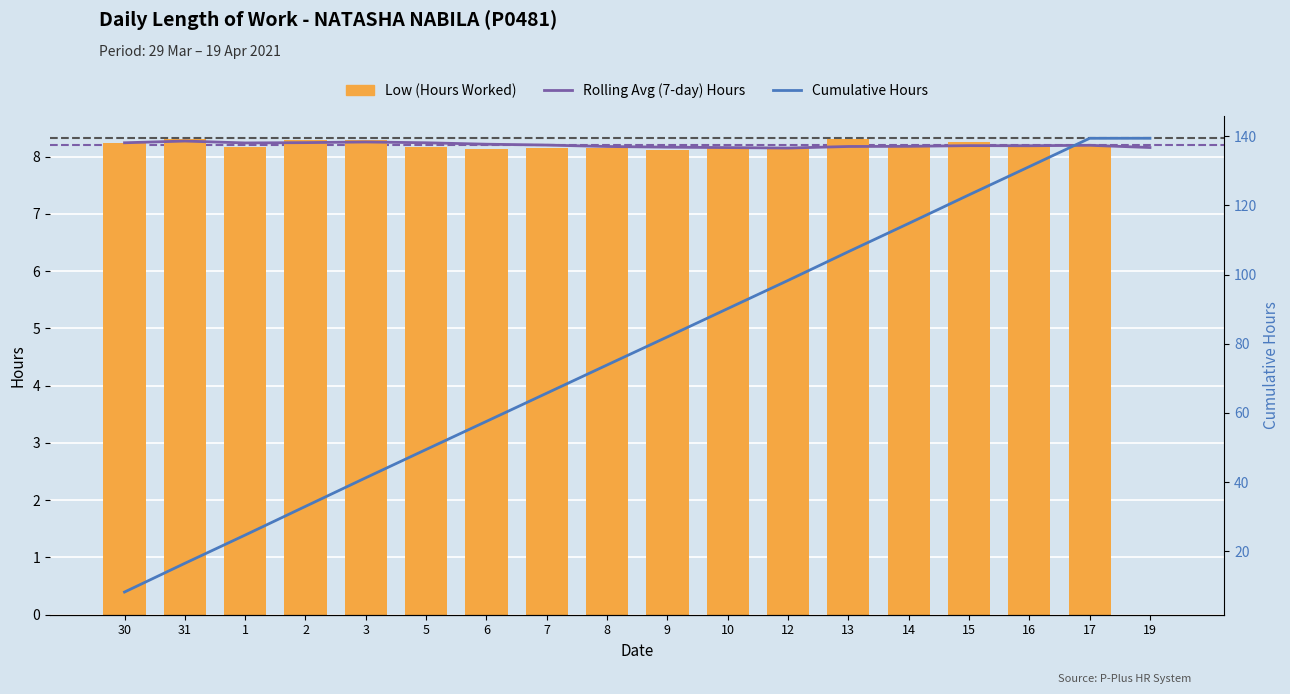

What is the total value across all series at 7?

82.1